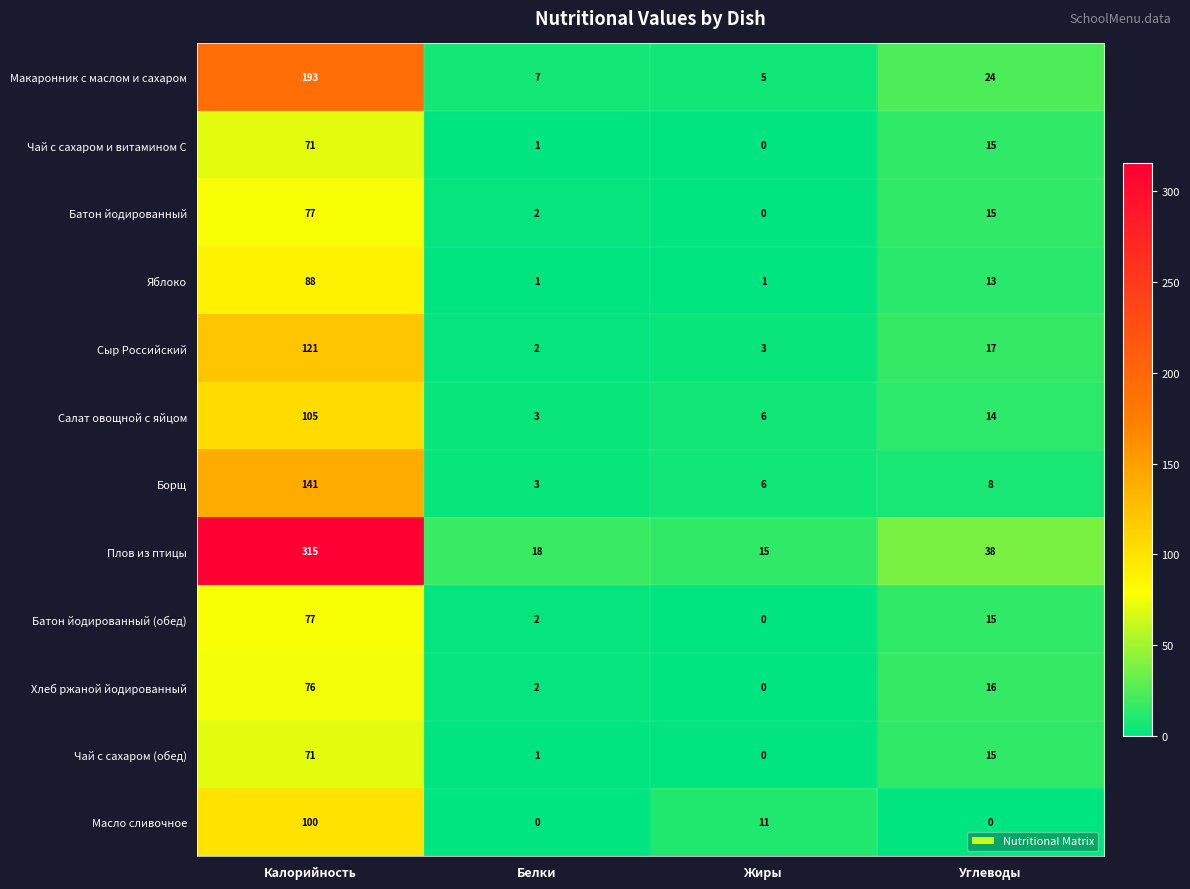

What is the difference between the highest and lowest values at Калорийность?

244